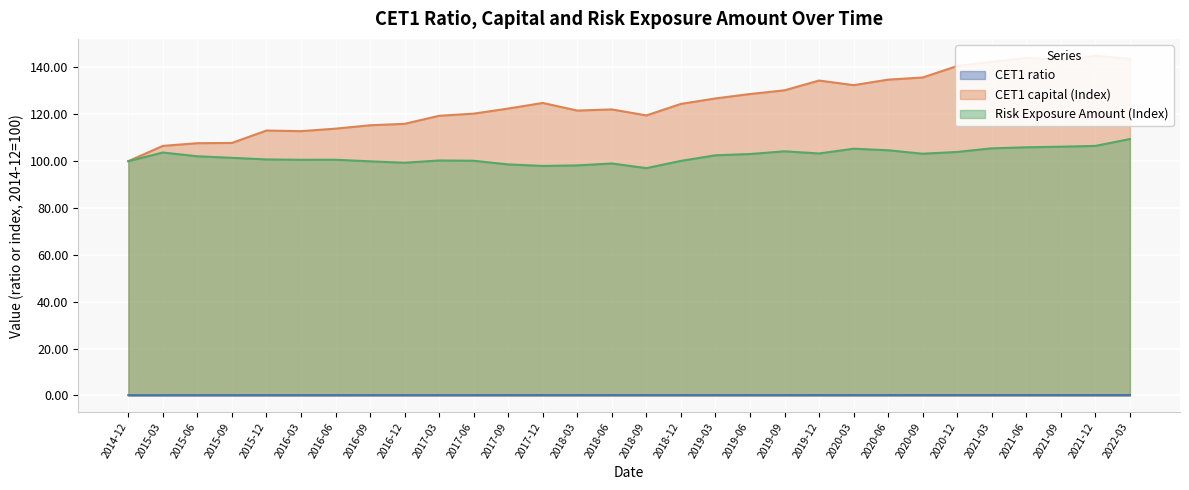

Where is the first local minimum for CET1 capital (Index)?

2016-03